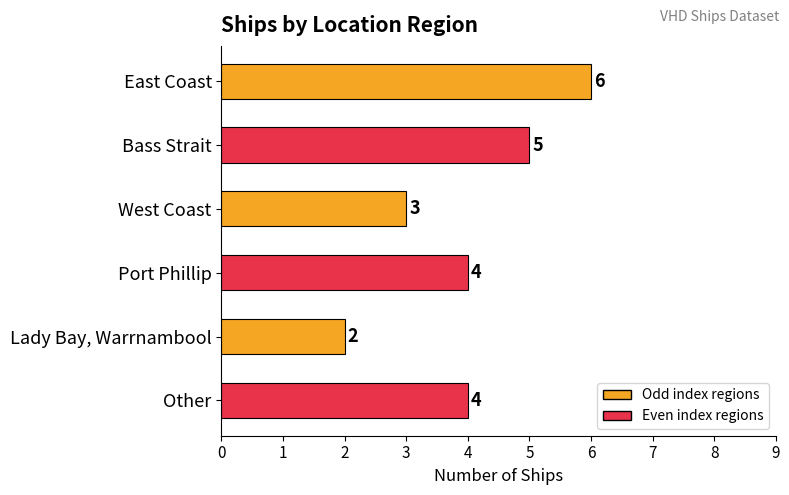

Reading top to bottom, transcribe all the data shown in this chart.

East Coast=6	Bass Strait=5	West Coast=3	Port Phillip=4	Lady Bay, Warrnambool=2	Other=4